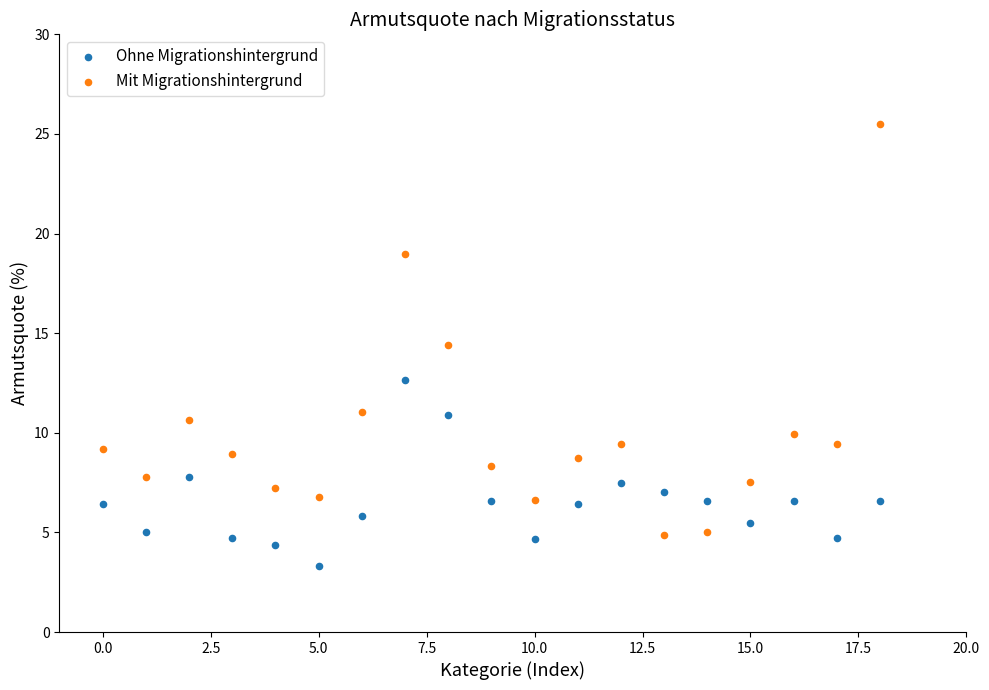

Which series contains the lowest Y value?

Ohne Migrationshintergrund